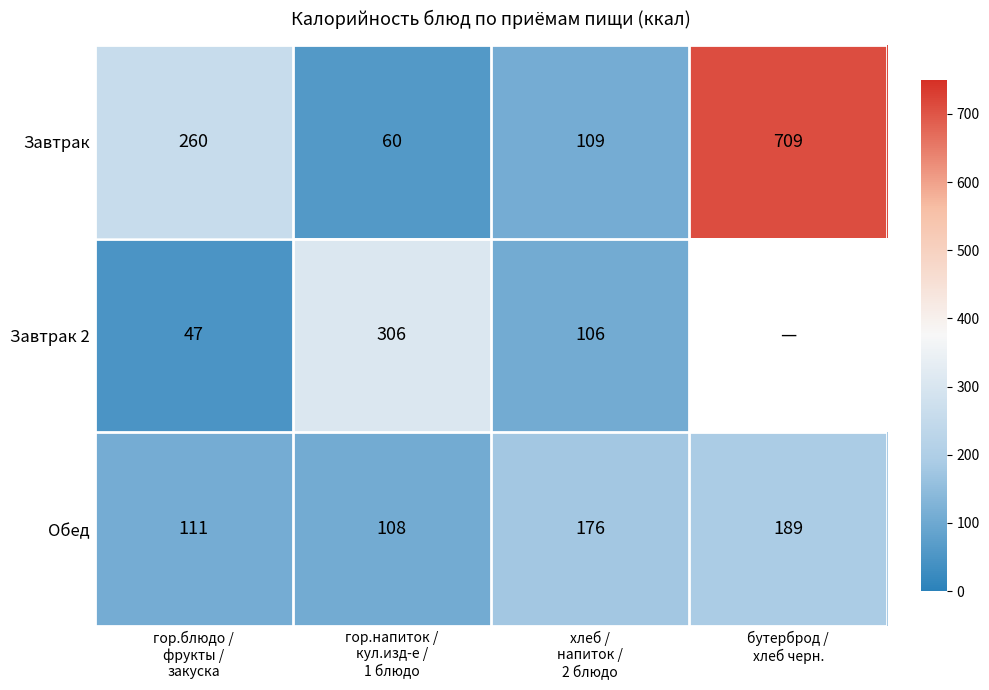

How many data points in Завтрак are less than 260?

2